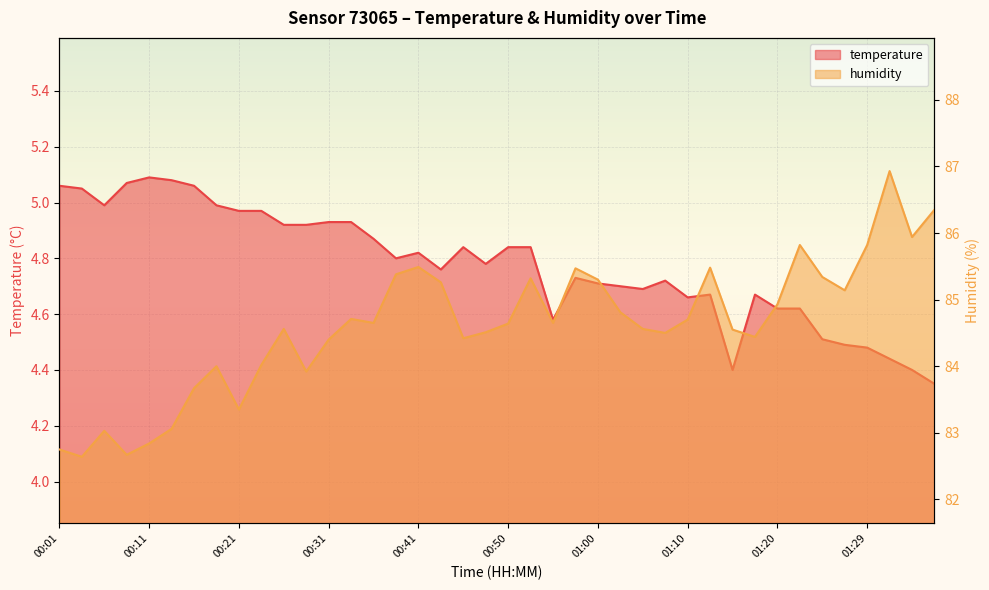

What is the label of the 21st point from the left?

00:50